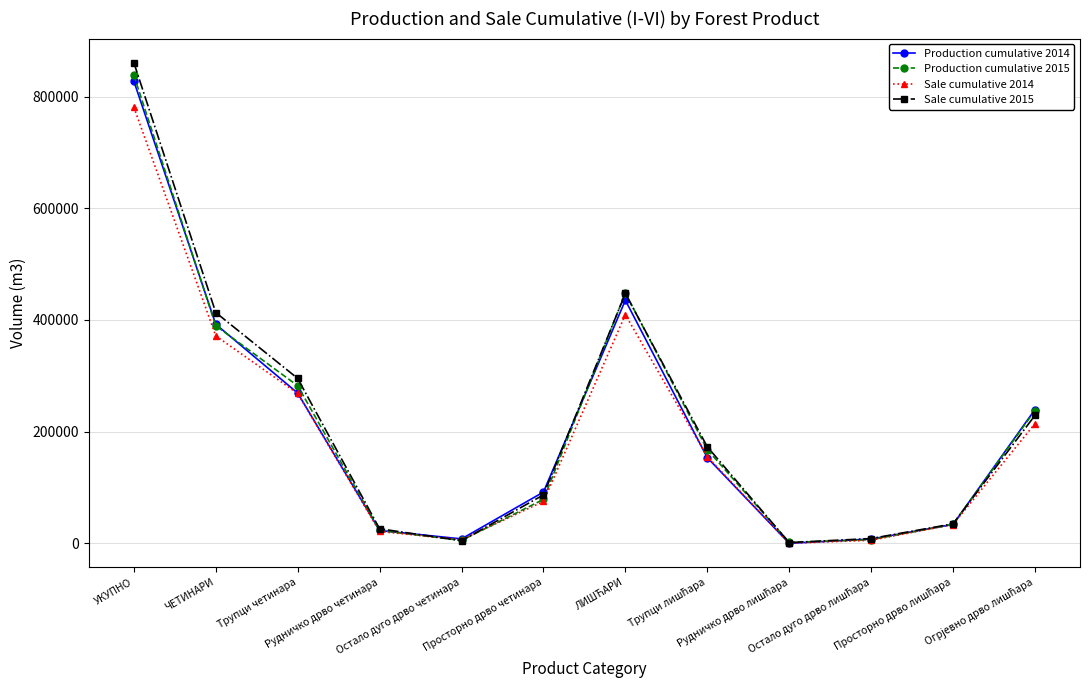

Rank the series by their maximum value, from lowest to highest.

Sale cumulative 2014, Production cumulative 2014, Production cumulative 2015, Sale cumulative 2015